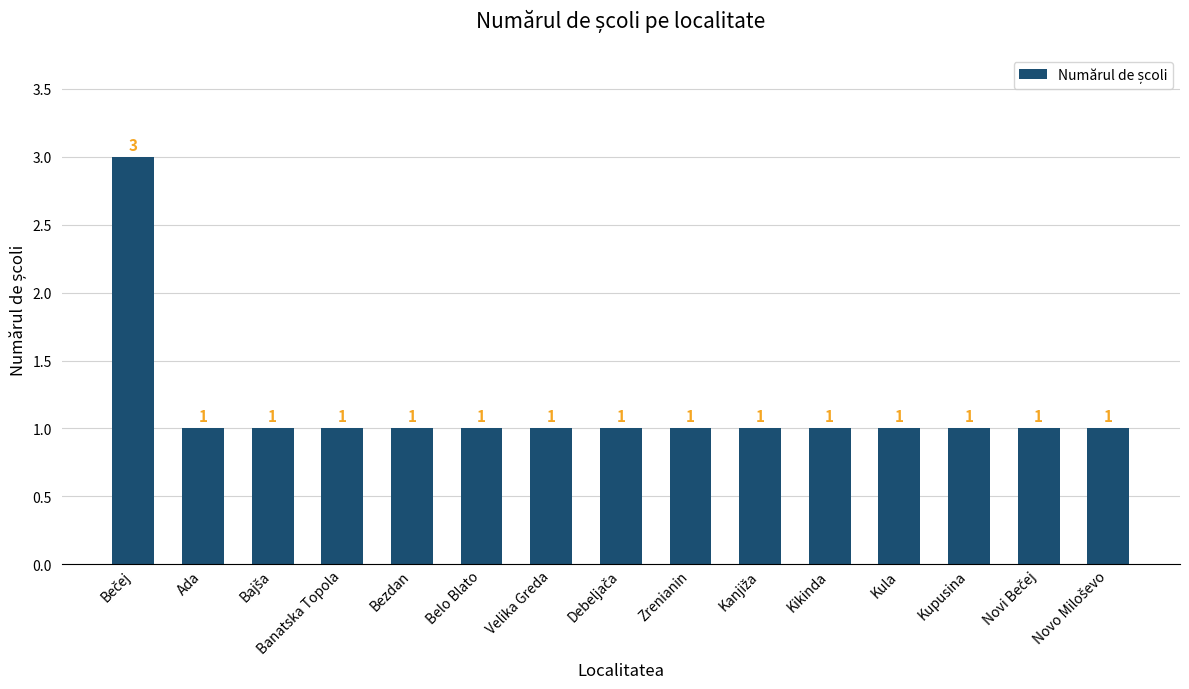

What is the maximum value shown in the chart?

3